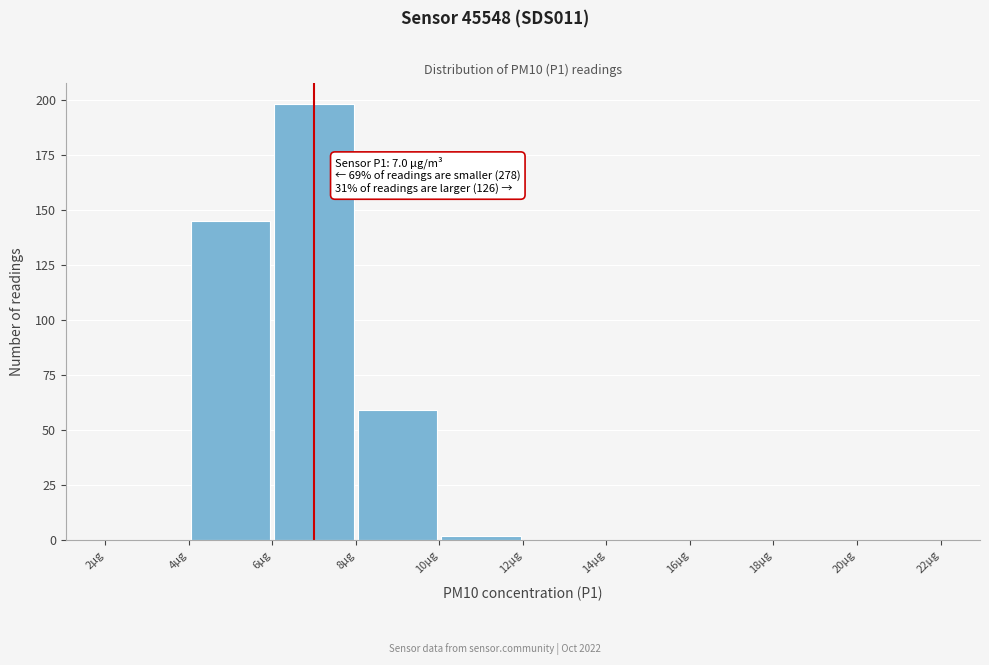

Over which range of the x-axis is the bar tallest?

6 to 8